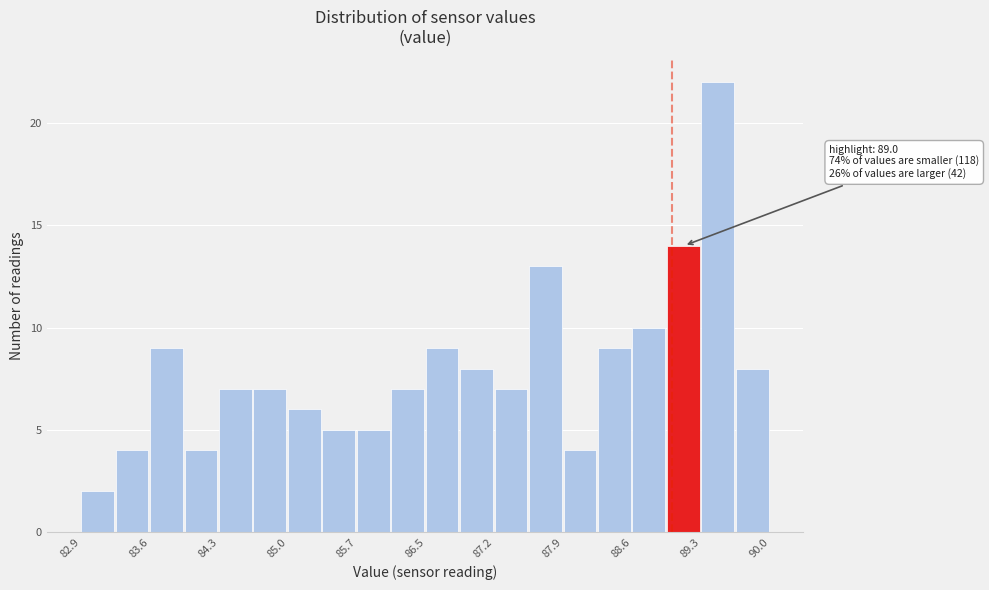

Read against the x-axis, roughly where is the centre of the tallest bar?

89.5